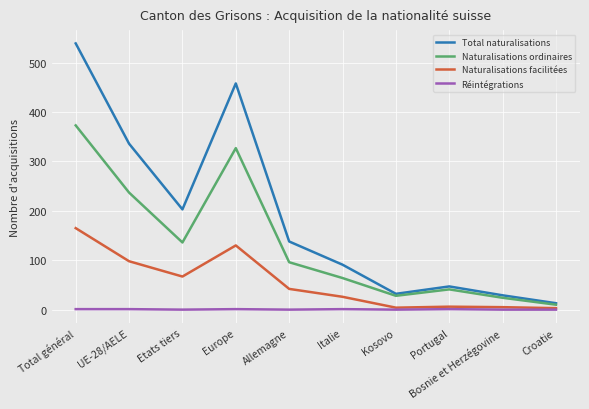

What is the total value across all series at Etats tiers?

406